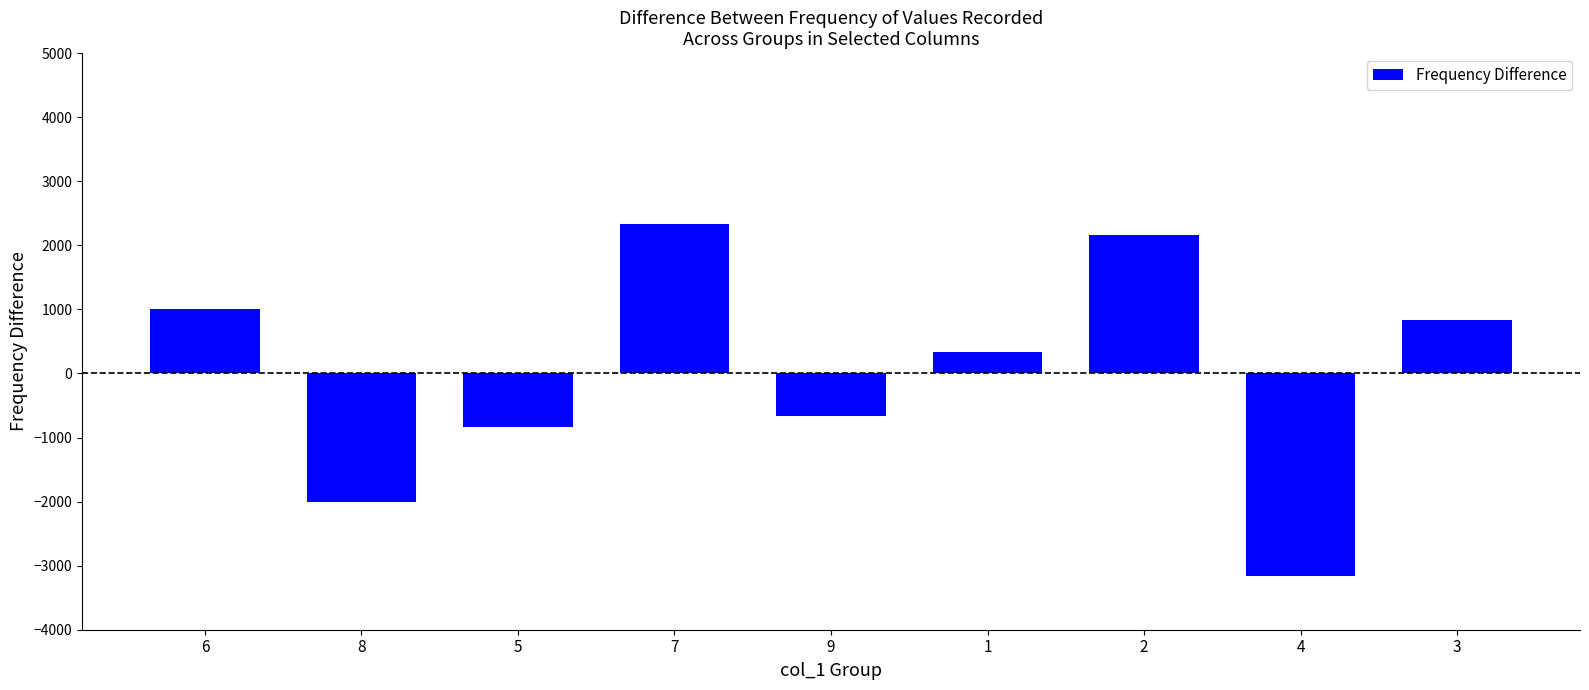

Reading right to left, transcribe all the data shown in this chart.

3=833.3	4=-3166.7	2=2166.7	1=333.3	9=-666.7	7=2333.3	5=-833.3	8=-2000.0	6=1000.0